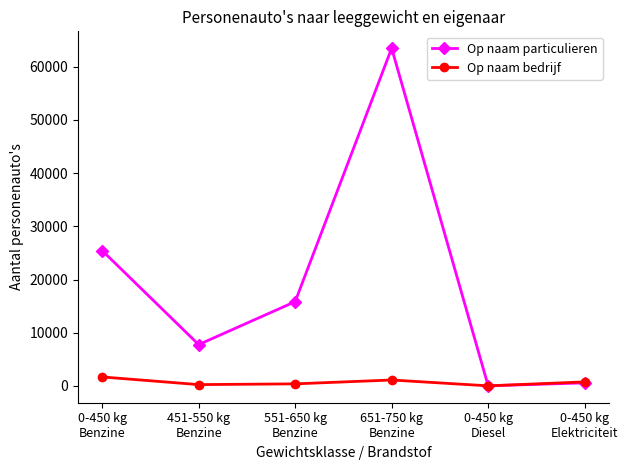

How many values in the Op naam particulieren series are below 15853?

3